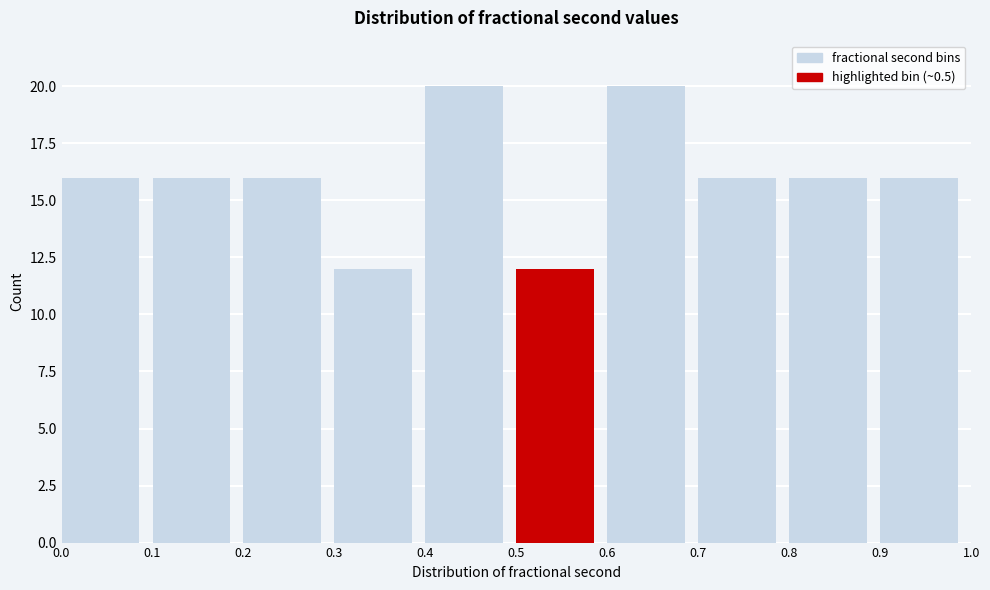

Reading left to right, list every bar in this chart as the range it spans on the x-axis followed by its height. The values are not printed on the chart, so give them approximately, as read against the axis.

0.0 to 0.1: 16
0.1 to 0.2: 16
0.2 to 0.3: 16
0.3 to 0.4: 12
0.4 to 0.5: 20
0.5 to 0.6: 12
0.6 to 0.7: 20
0.7 to 0.8: 16
0.8 to 0.9: 16
0.9 to 1.0: 16